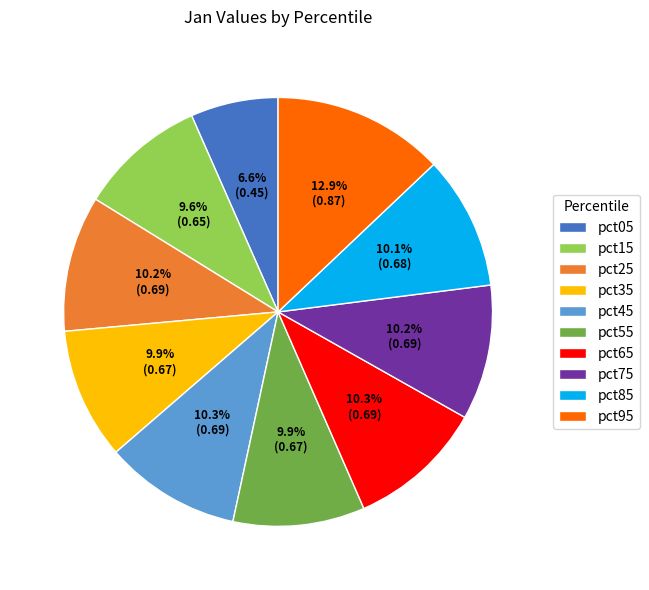

Which category has the smallest portion of the pie?

pct05